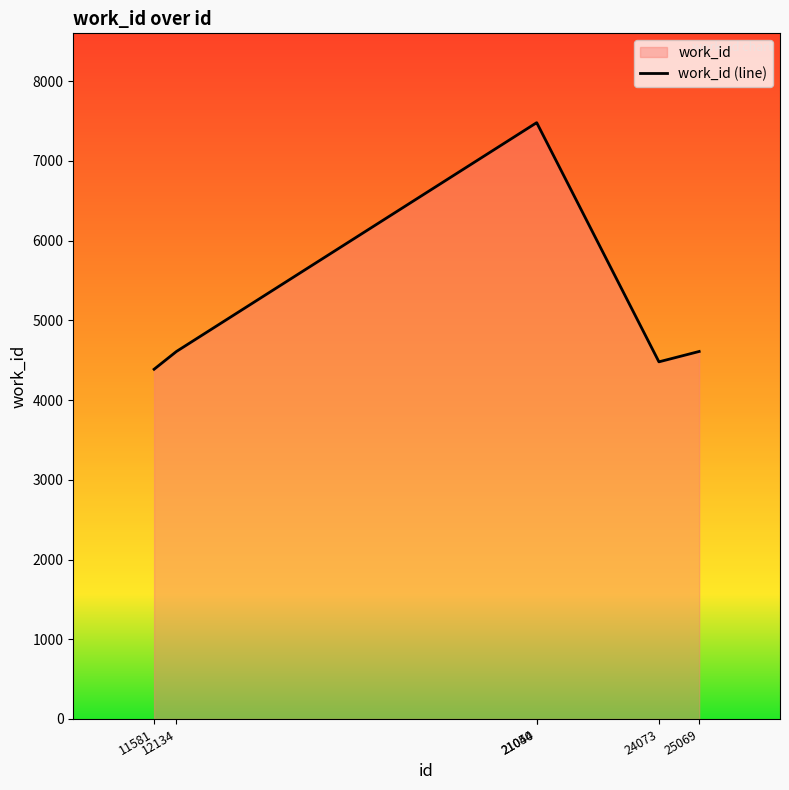

At which label does the data first exceed 4610?

21044